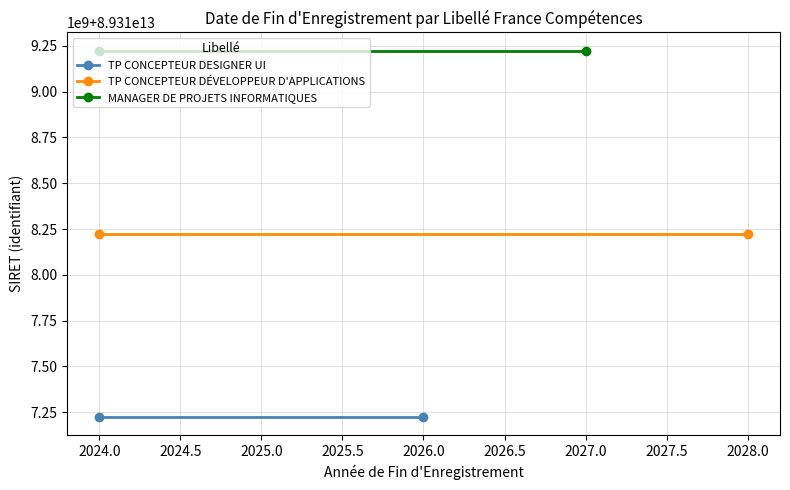

What are all the series names shown in the legend?

TP CONCEPTEUR DESIGNER UI, TP CONCEPTEUR DÉVELOPPEUR D'APPLICATIONS, MANAGER DE PROJETS INFORMATIQUES